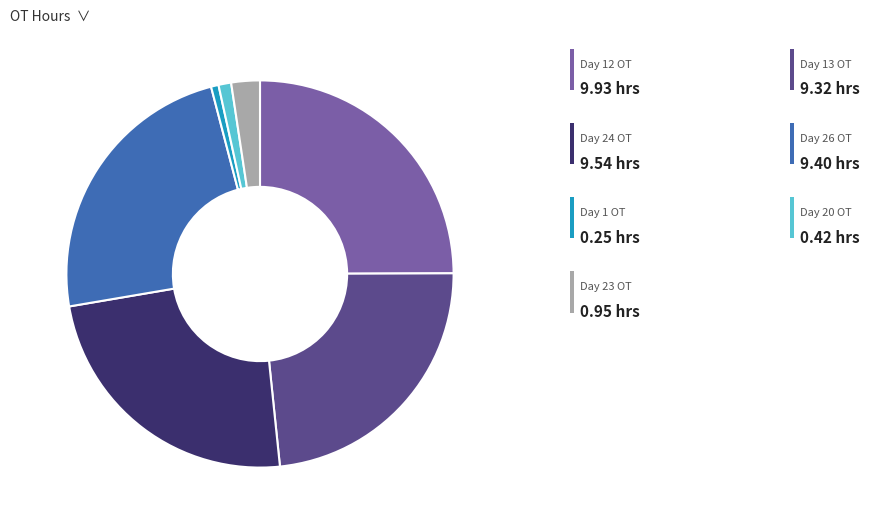

Is there a majority slice in this chart?

No